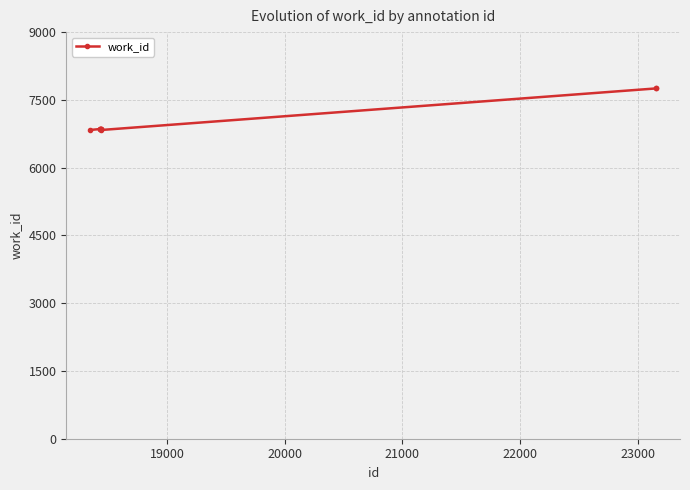

Count the number of data series in this chart.

1